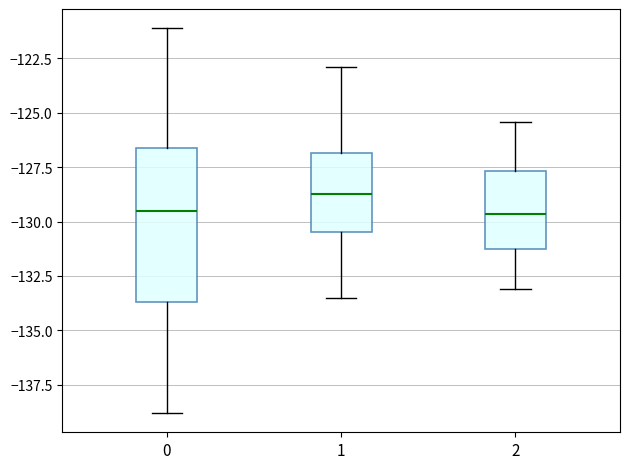

Reading left to right, transcribe this box plot: for each box, give where its median line is, the range the box spans, and where its two whiskers end, as read against the y-axis. The values are not printed on the chart, so give them approximately, as read against the axis.

0: median -129.5, box -133.5 to -126.5, whiskers -139.0 to -121.0
1: median -128.5, box -130.5 to -127.0, whiskers -133.5 to -123.0
2: median -129.5, box -131.0 to -127.5, whiskers -133.0 to -125.5